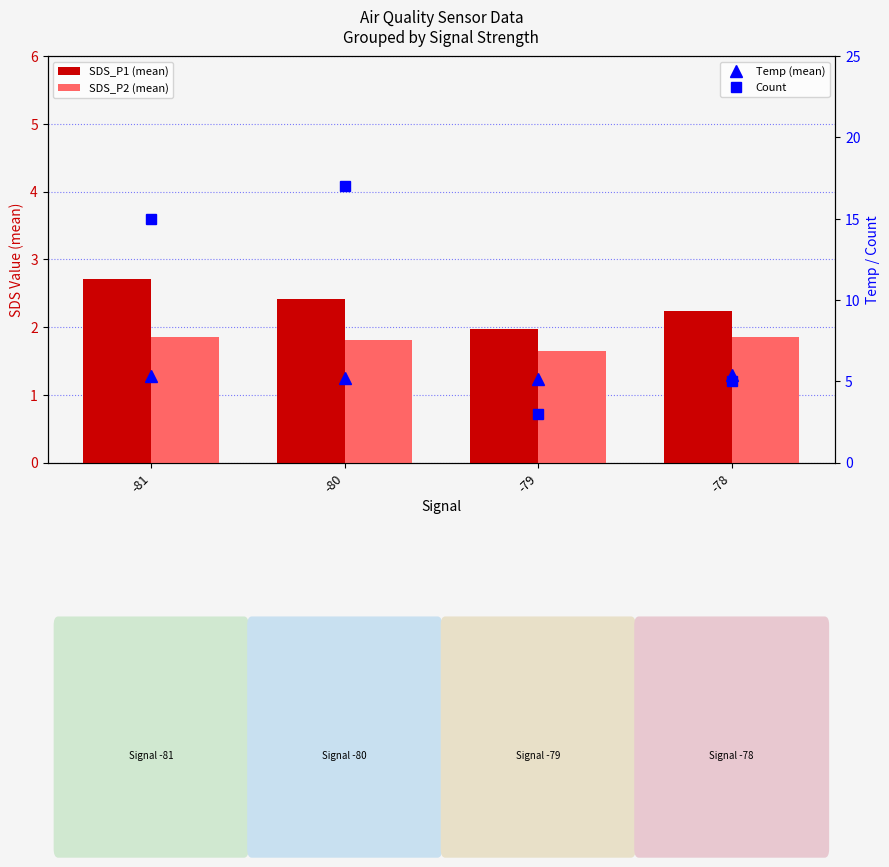

Which category has the lowest value in the SDS_P2 (mean) series?

-79